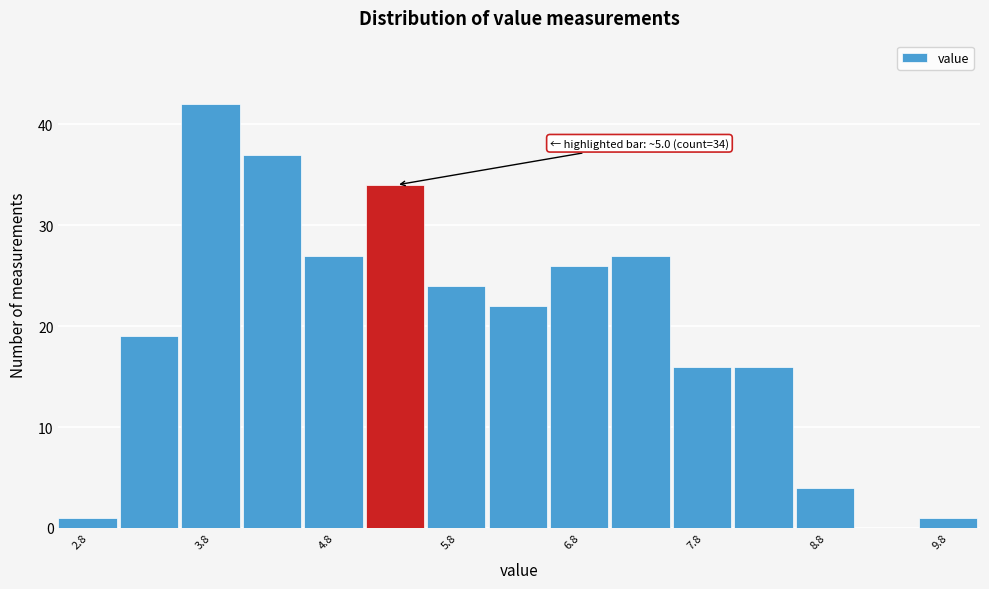

Over which range of the x-axis is the bar tallest?

3.5 to 4.0